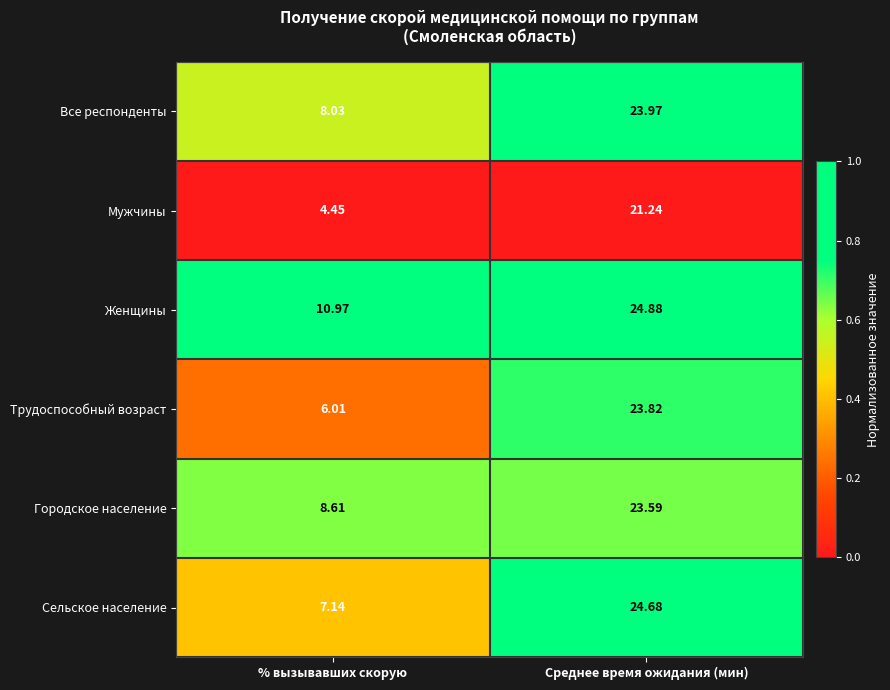

How many data points does each series have?

2